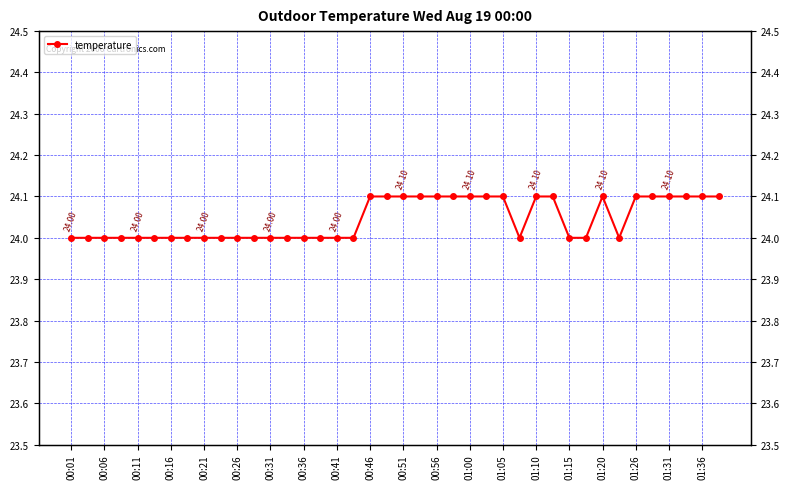

True or false: the data has more than 0 interior local peaks.

True